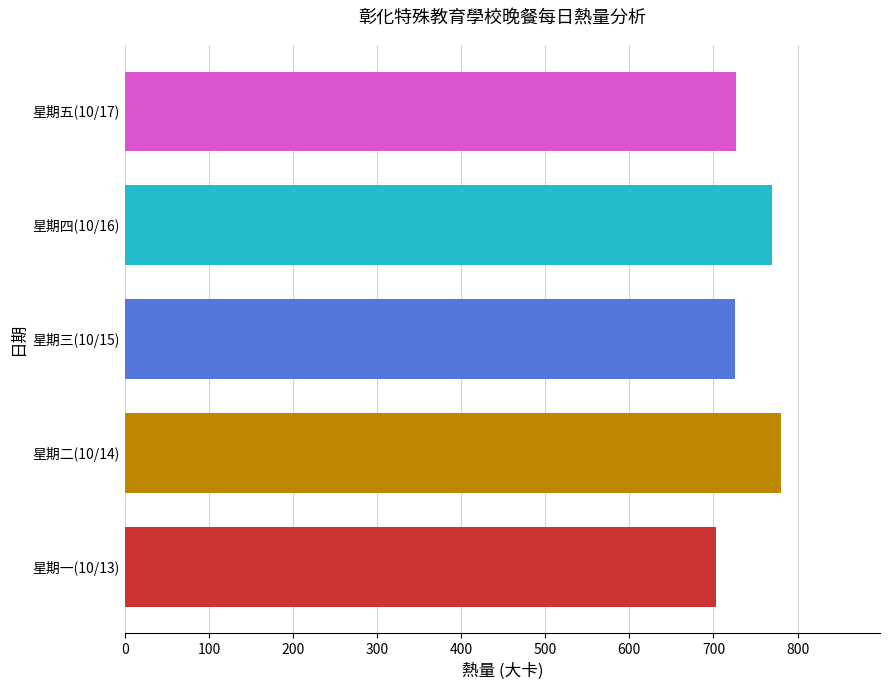

What is the maximum value shown in the chart?

780.9